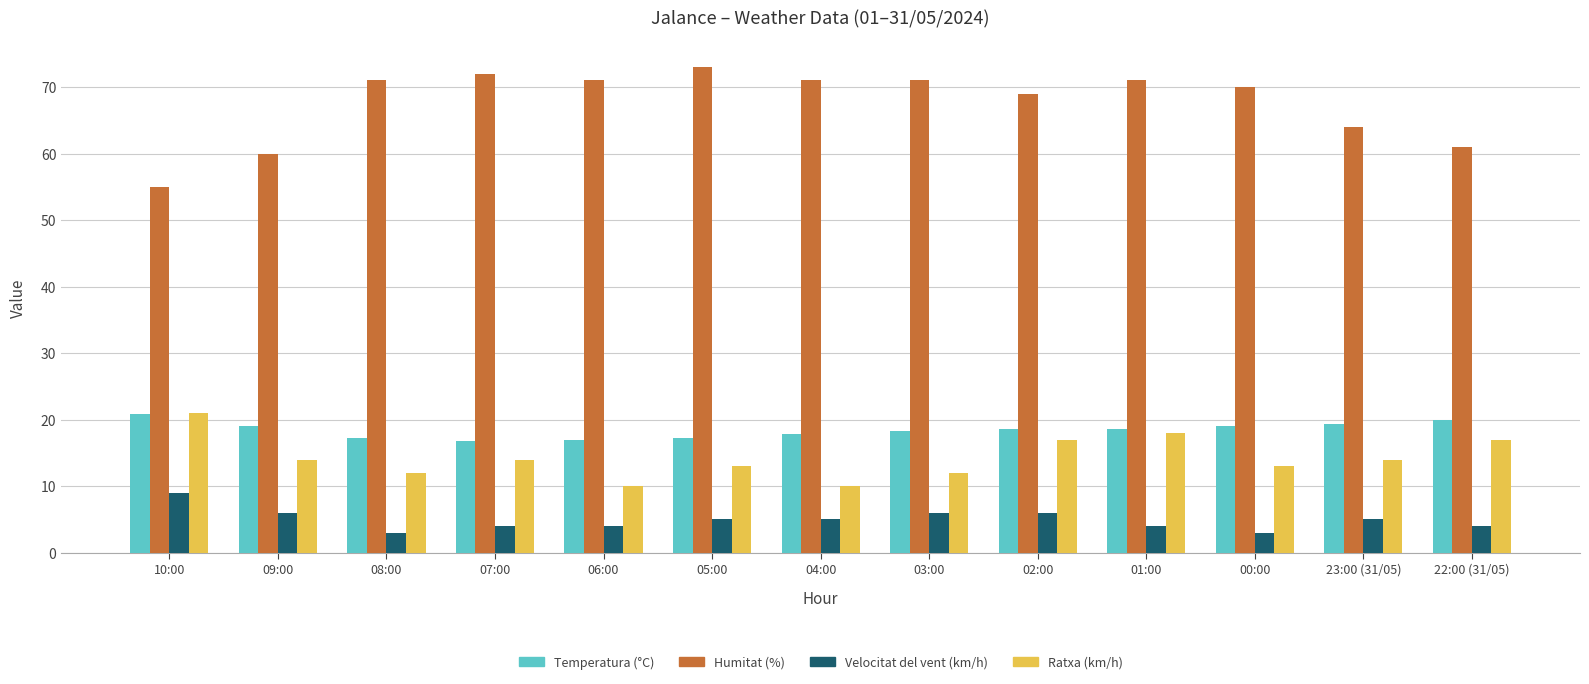

Which category has the highest value in the Temperatura (°C) series?

10:00